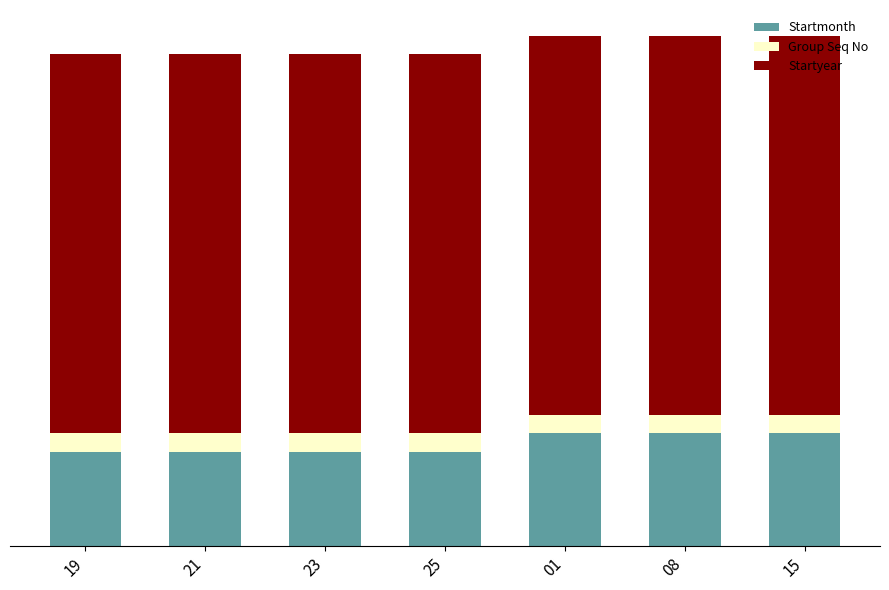

The Group Seq No series shows 1.7 at 25. True or false?

False